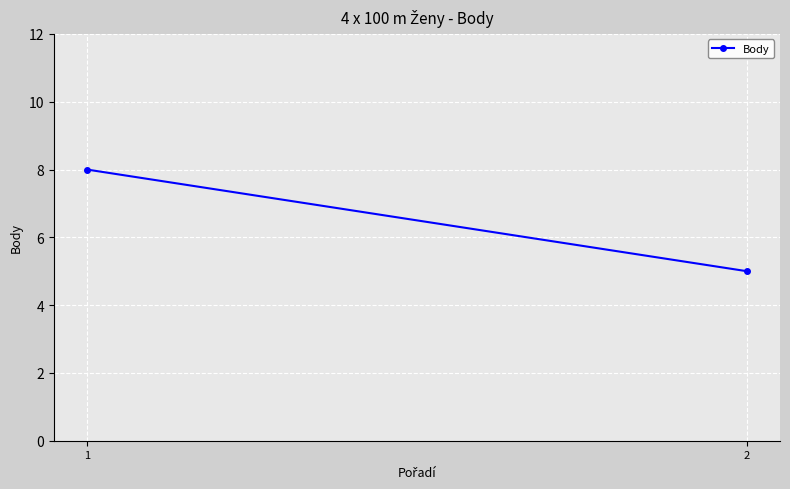

What is the minimum value shown in the chart?

5